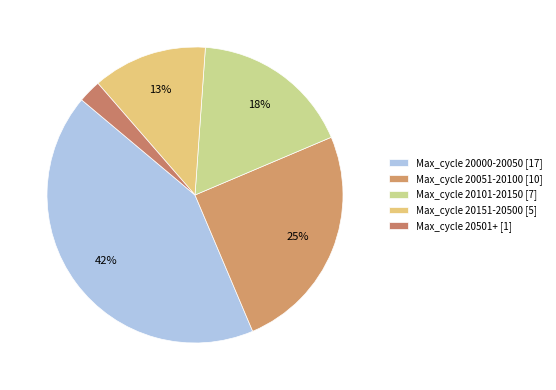

Is there a majority slice in this chart?

No